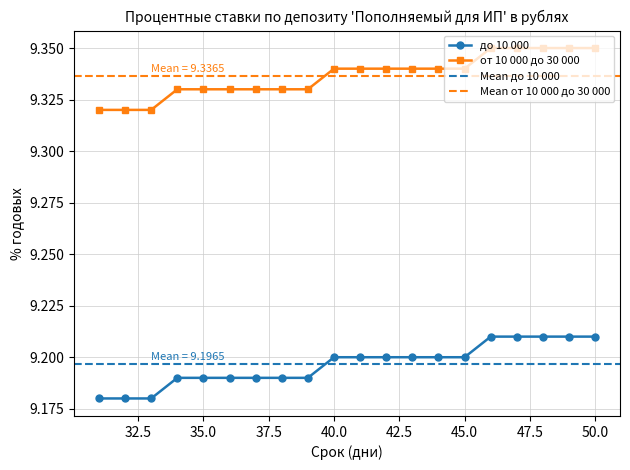

True or false: до 10 000 and от 10 000 до 30 000 cross at least once.

False